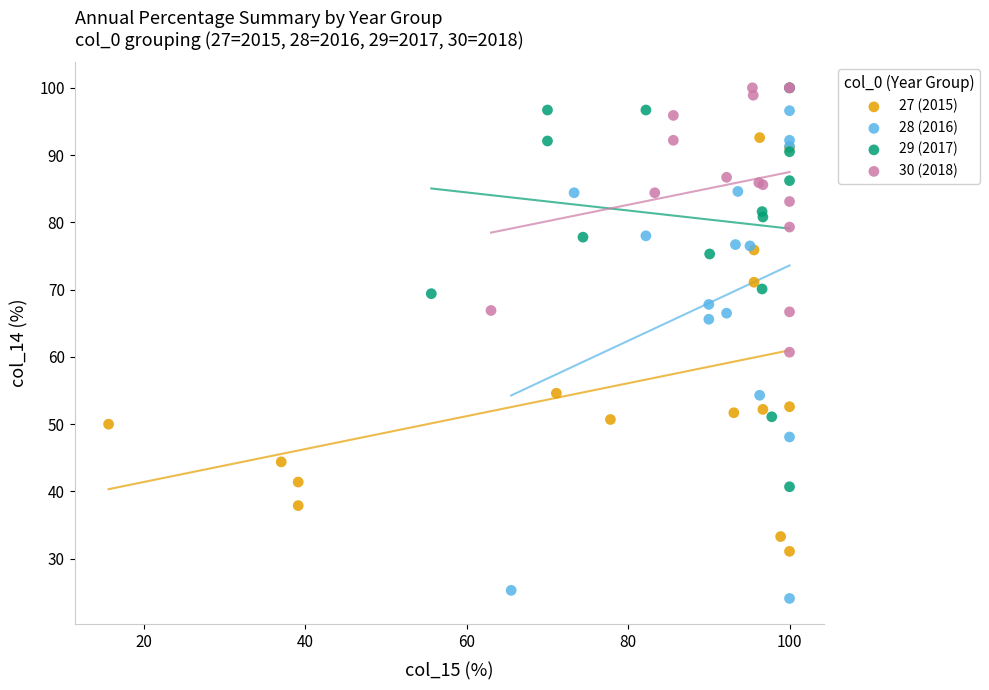

Which series has the widest spread of Y values?

28 (2016)